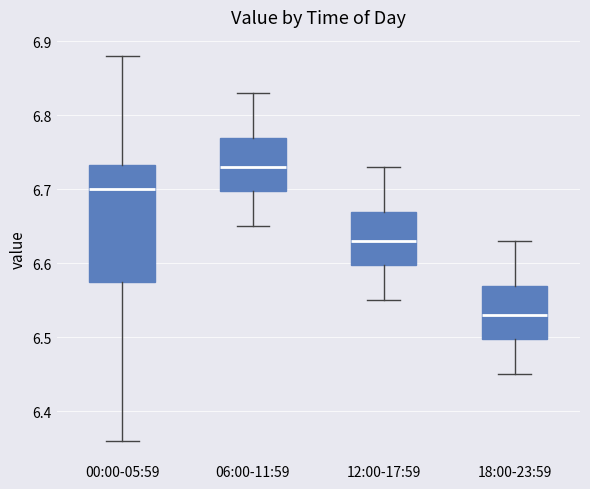

Reading left to right, transcribe this box plot: for each box, give where its median line is, the range the box spans, and where its two whiskers end, as read against the y-axis. The values are not printed on the chart, so give them approximately, as read against the axis.

00:00-05:59: median 6.70, box 6.58 to 6.73, whiskers 6.36 to 6.88
06:00-11:59: median 6.73, box 6.70 to 6.77, whiskers 6.65 to 6.83
12:00-17:59: median 6.63, box 6.60 to 6.67, whiskers 6.55 to 6.73
18:00-23:59: median 6.53, box 6.50 to 6.57, whiskers 6.45 to 6.63